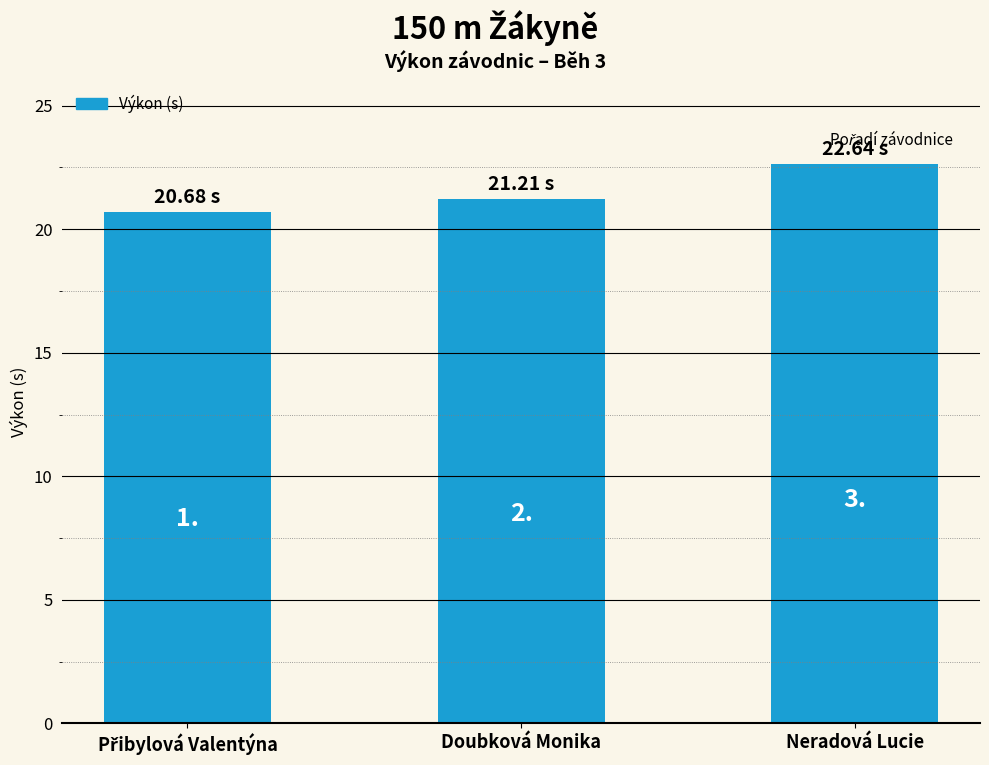

Reading left to right, what are all the values shown in this chart?

Přibylová Valentýna=20.7	Doubková Monika=21.2	Neradová Lucie=22.6